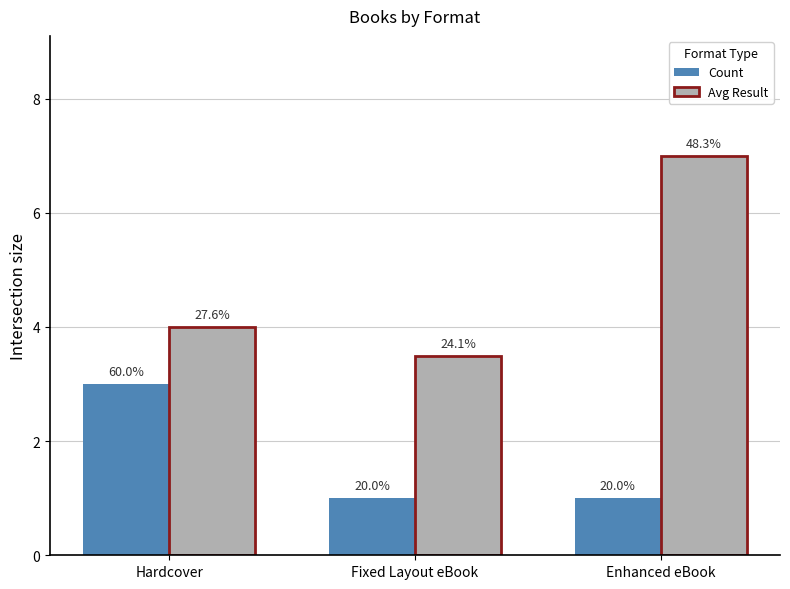

How many bars are there in each group?

2